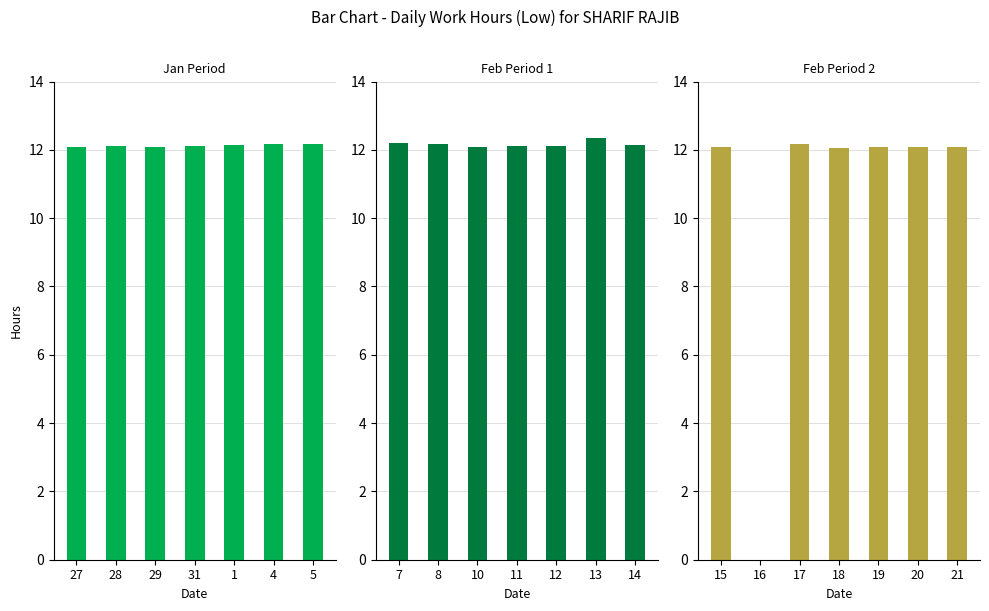

How many distinct data groups are displayed?

1